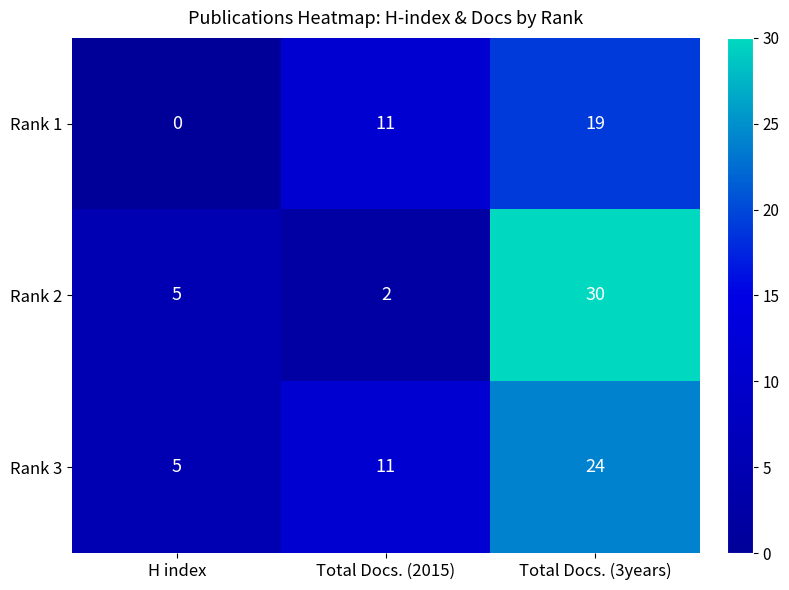

What is the difference between the highest and lowest values at H index?

5